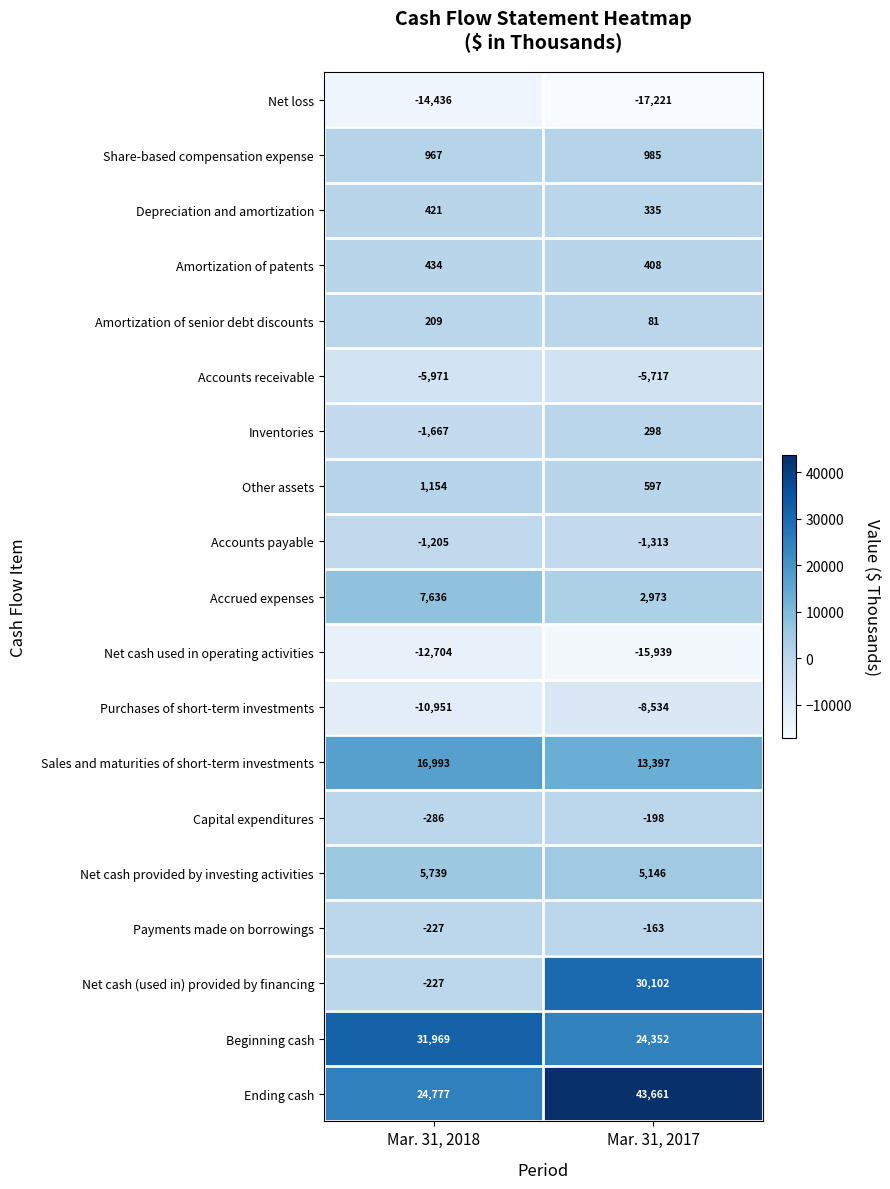

What is the average value of the Sales and maturities of short-term investments series?

15195